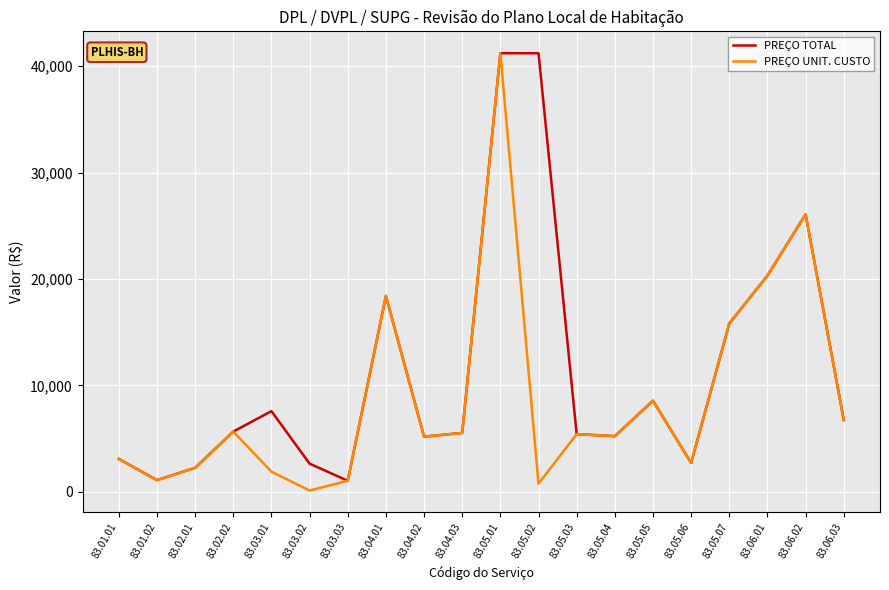

True or false: PREÇO UNIT. CUSTO has a value of 5427.4 at 83.05.03.

True